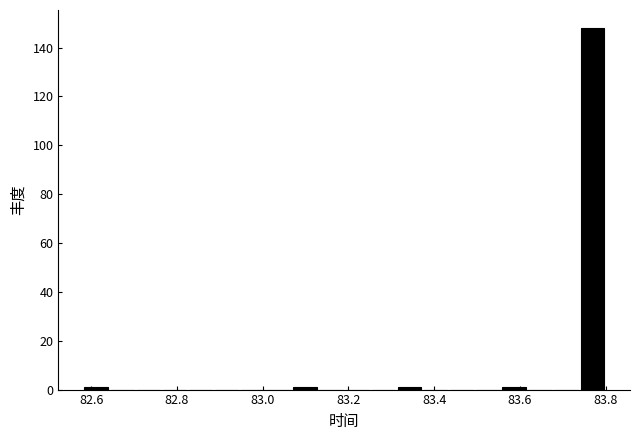

Read against the x-axis, roughly where is the centre of the tallest bar?

83.76